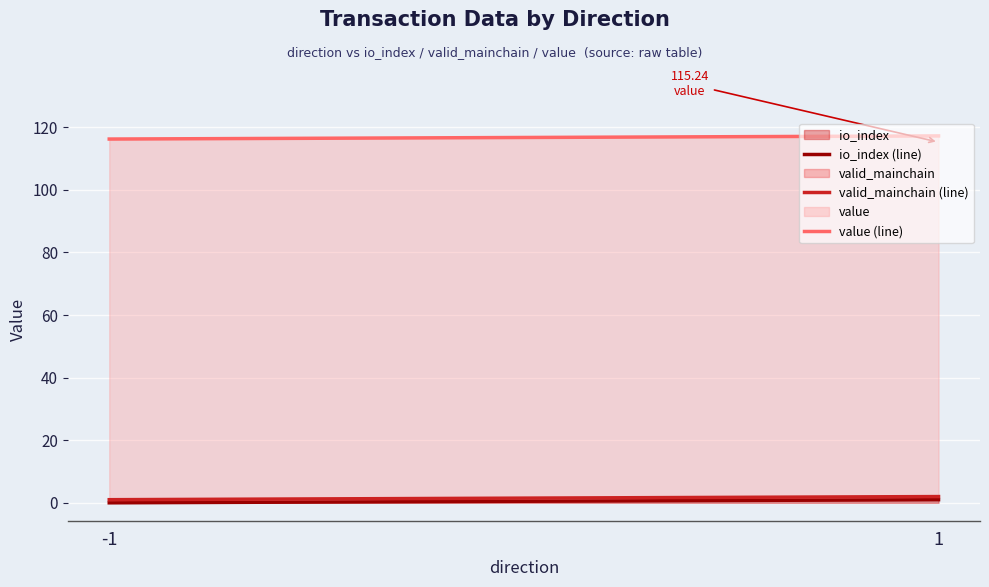

True or false: value (line) has a value of 201.6 at -1.

False